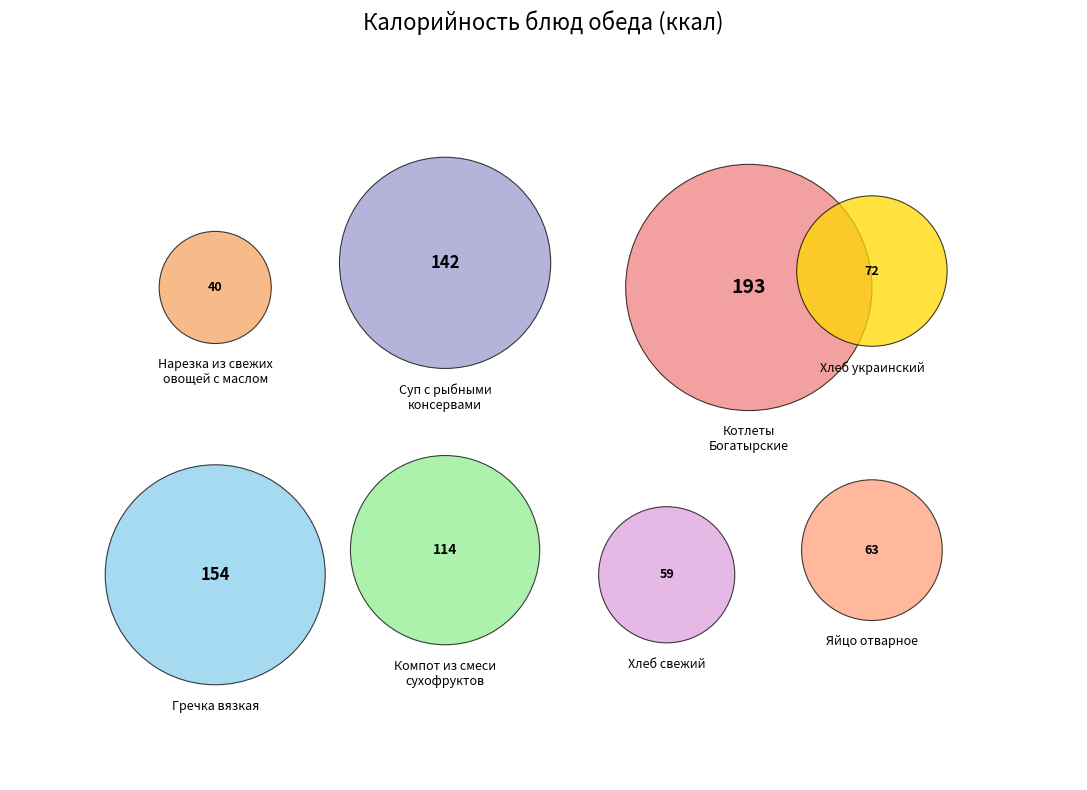

To the nearest percent, what is the difference between the largest and smallest slice percentages?

18%